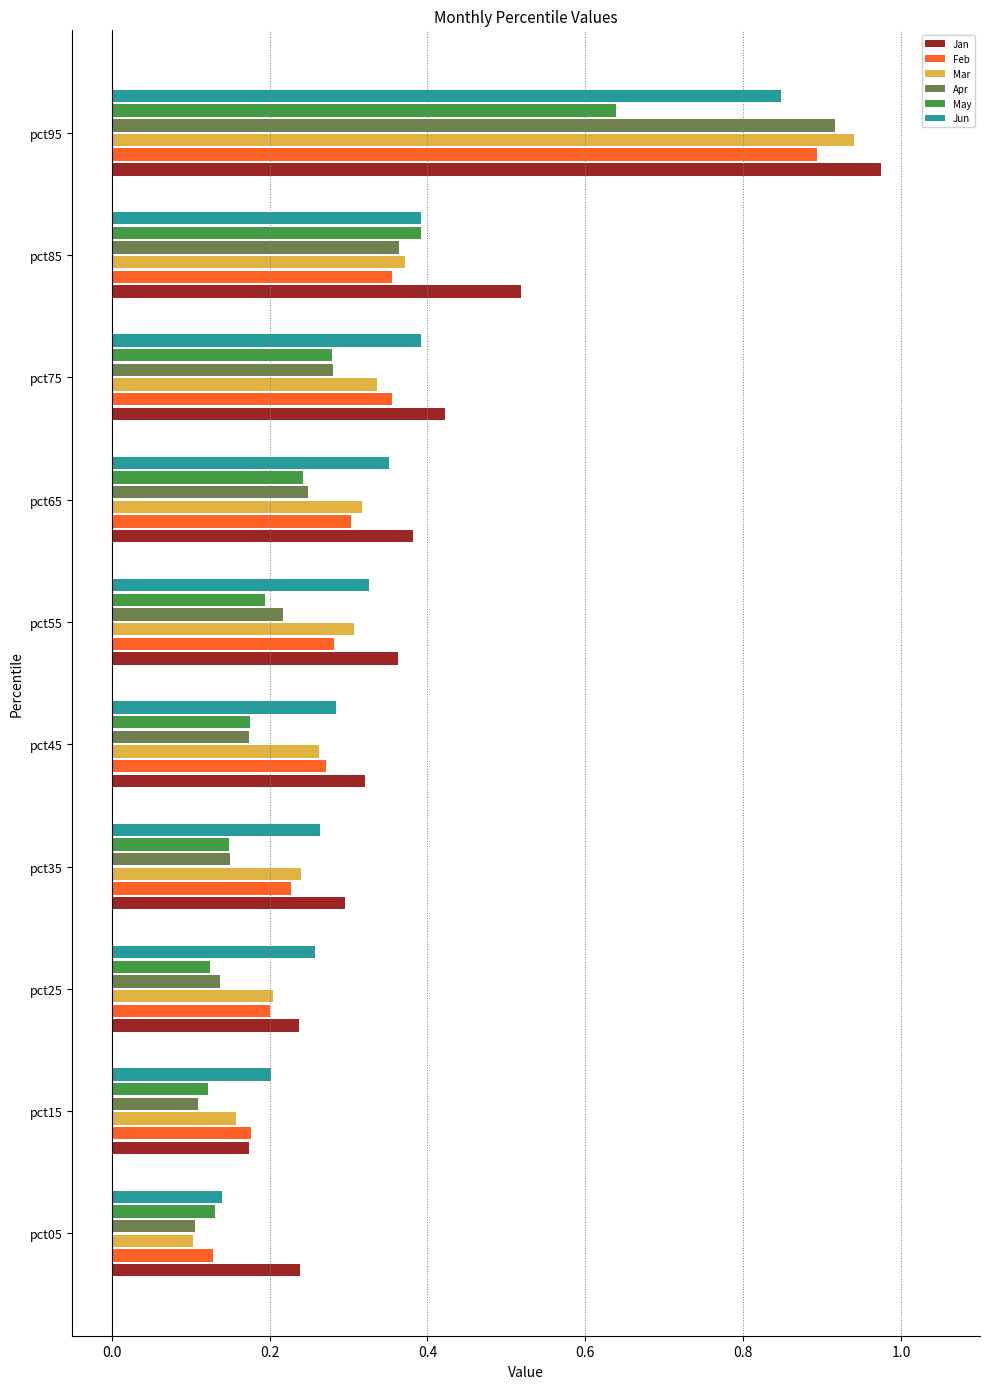

How many Feb values are between 0 and 1?

10